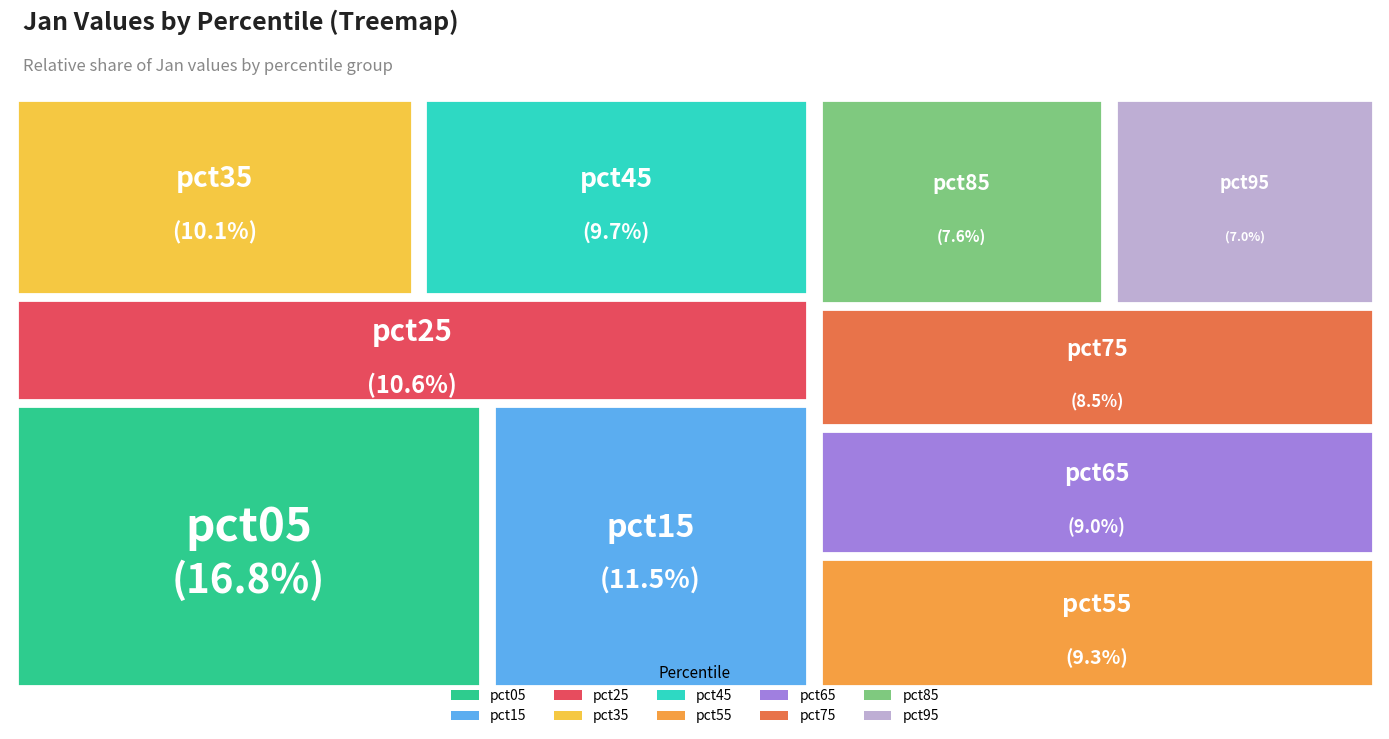

To the nearest percent, what is the combined percentage of pct75 and pct45?

18%